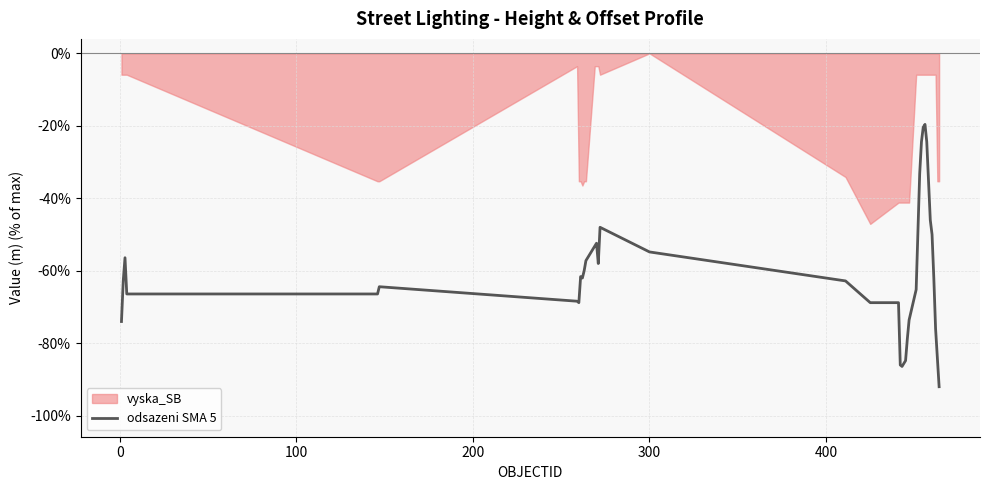

What is the maximum value for odsazeni SMA 5?

-19.6